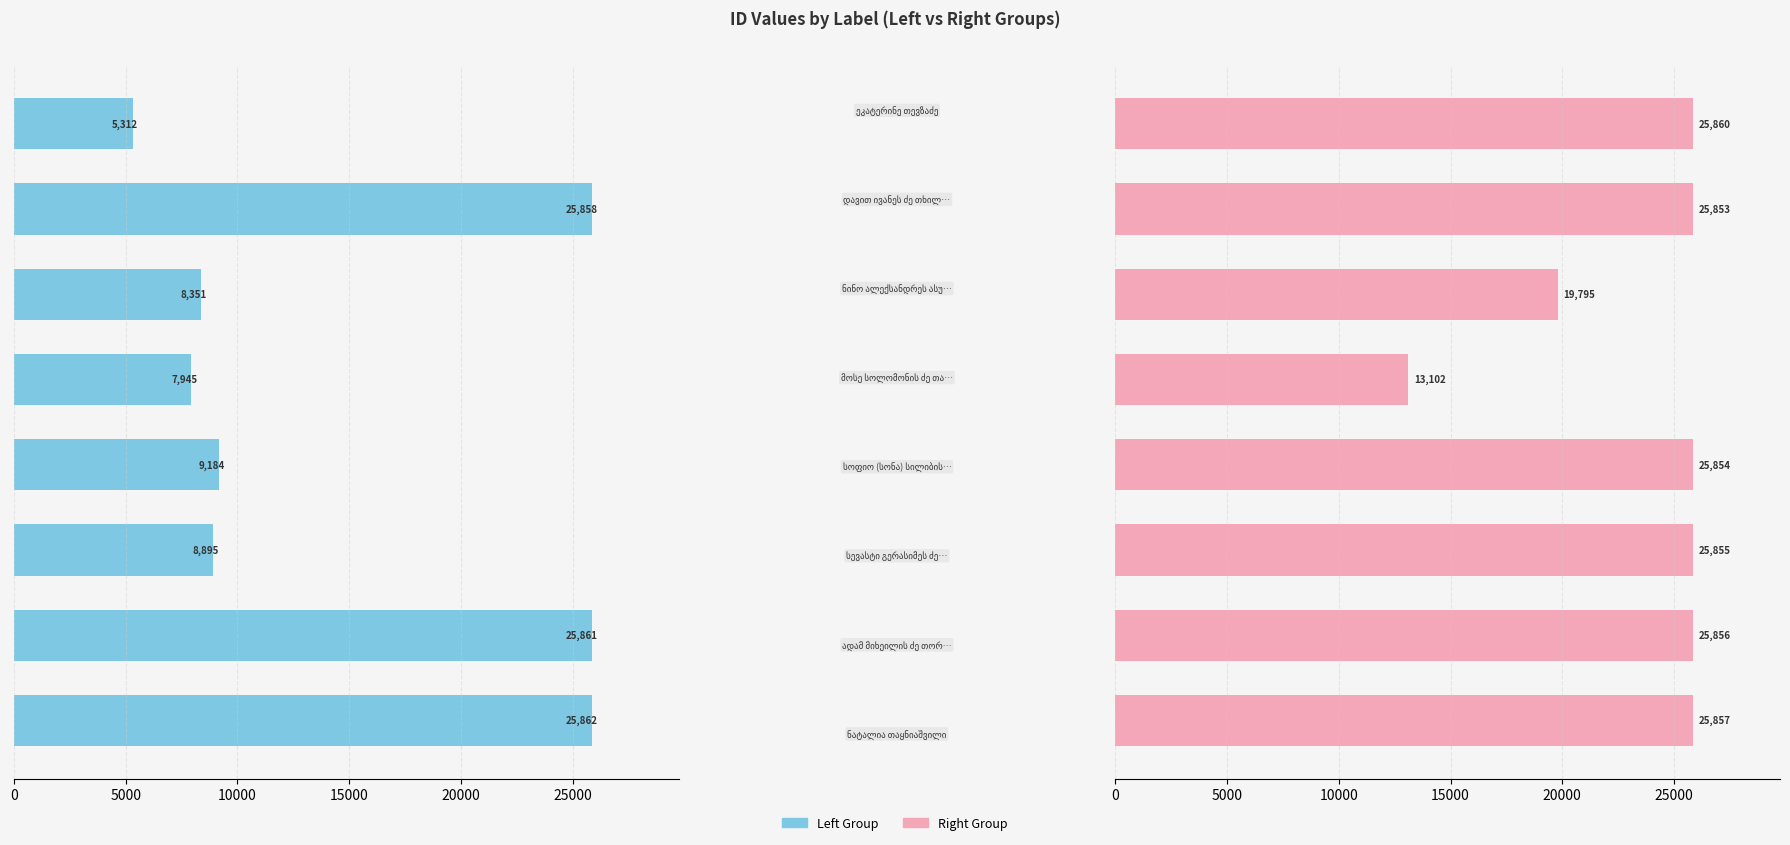

How many data points in Left Group are above 9184?

3